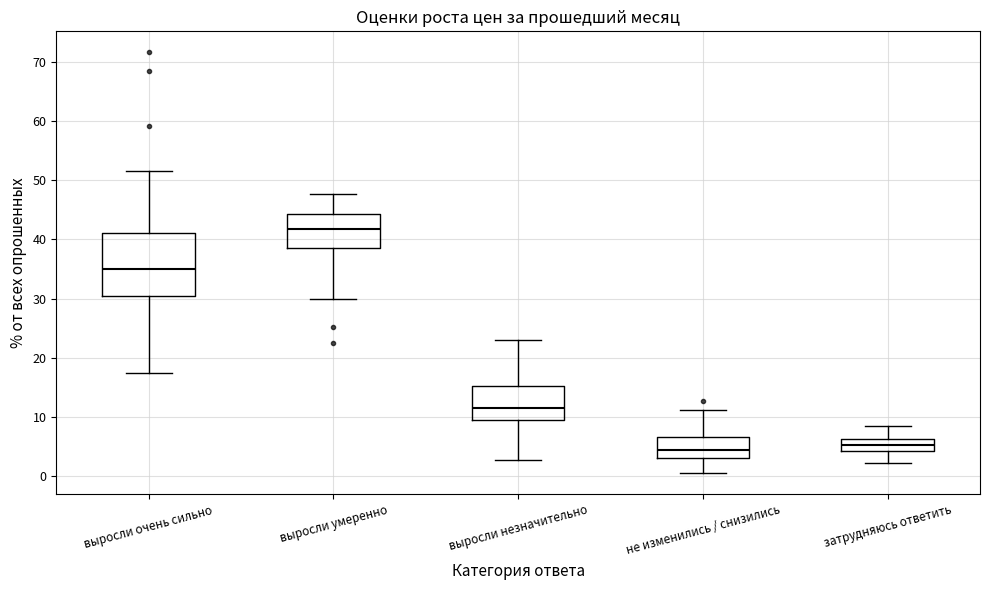

Comparing the boxes themselves (not the whiskers), which one is the tallest?

выросли очень сильно